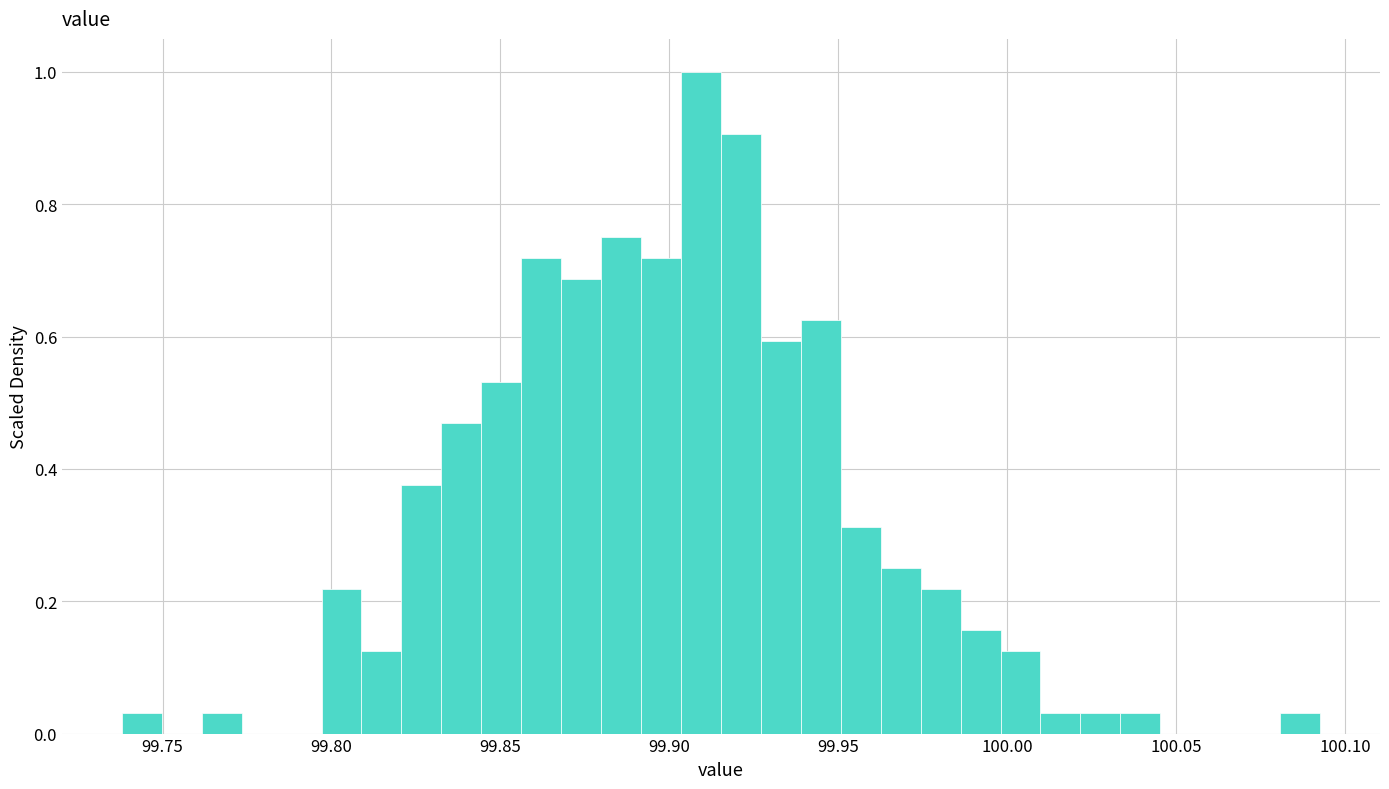

Read against the x-axis, roughly where is the centre of the tallest bar?

99.910